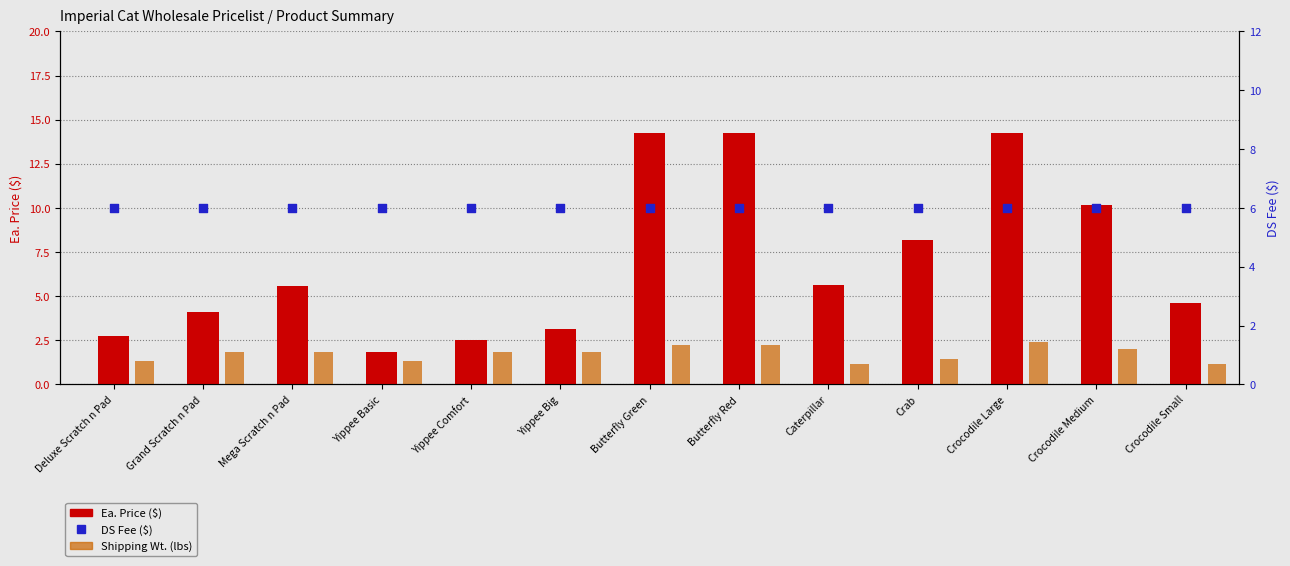

Which series reaches the maximum Y coordinate?

Ea. Price ($)